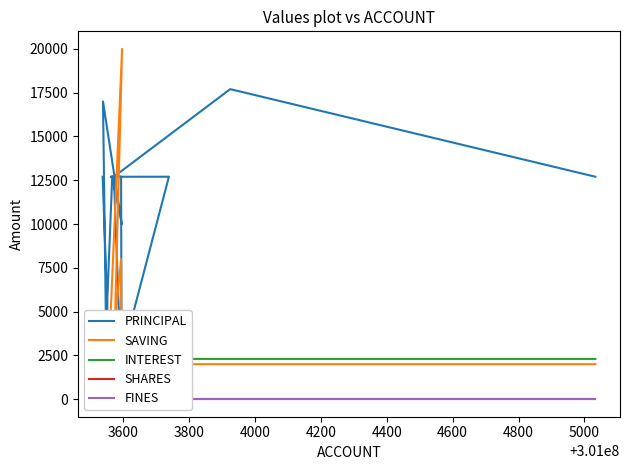

Reading right to left, list all the values displayed in this chart.

PRINCIPAL: 12700	17700	12700	0	0	17000	10000	12700	0	4200	12700	12700	12700	0	12700
SAVING: 2000	2000	2000	20000	0	0	0	2000	0	2000	8000	2000	2000	0	2000
INTEREST: 2300	2300	2300	0	0	3000	0	2300	0	800	2300	2300	2300	0	2300
SHARES: 0	0	0	0	0	0	0	0	0	0	0	0	0	0	0
FINES: 0	0	0	0	0	0	0	0	0	0	0	0	0	0	0